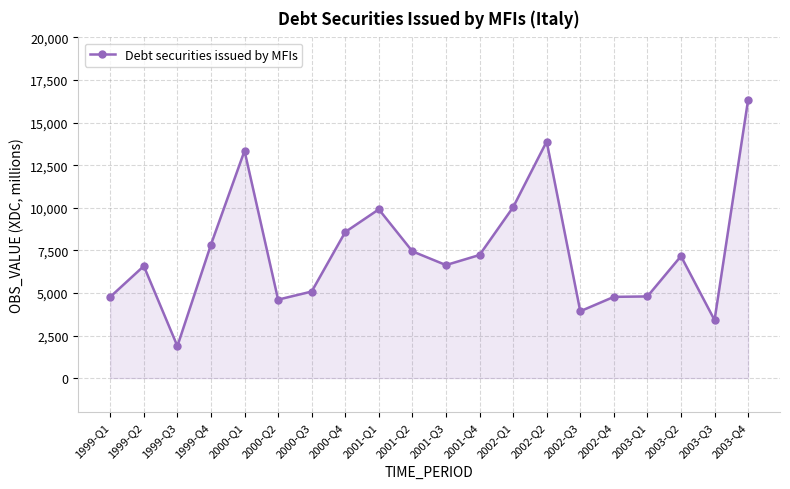

What is the average value?

7410